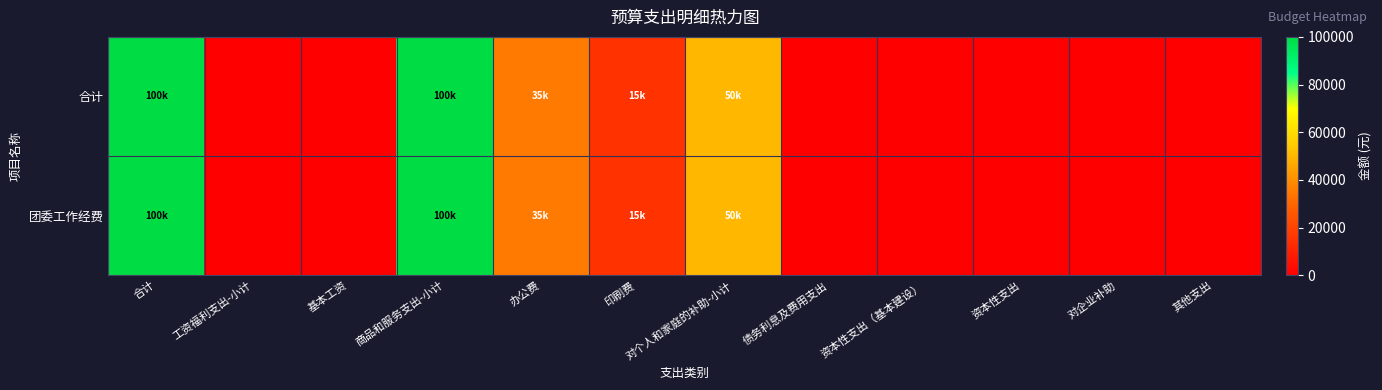

Which category has the highest value across all series?

合计